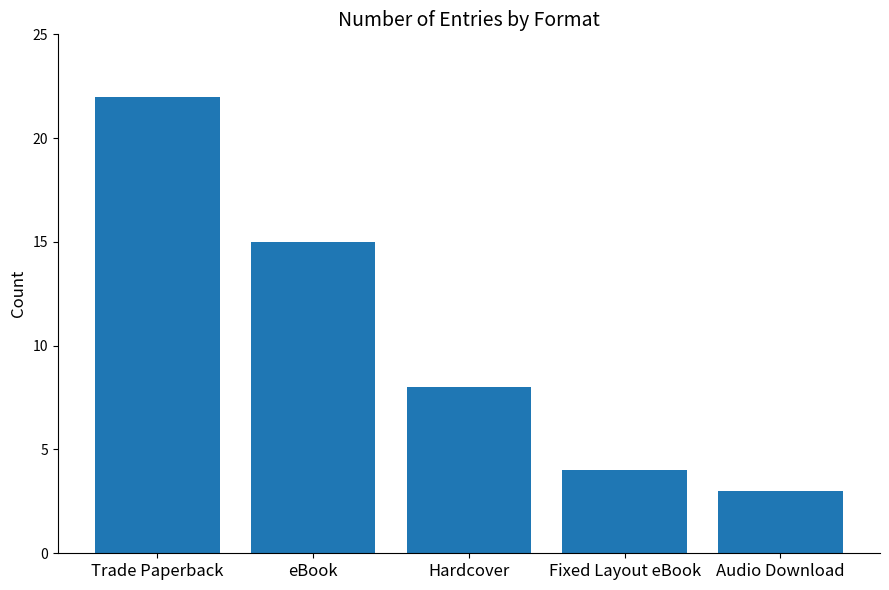

The value at Hardcover is 8. True or false?

True